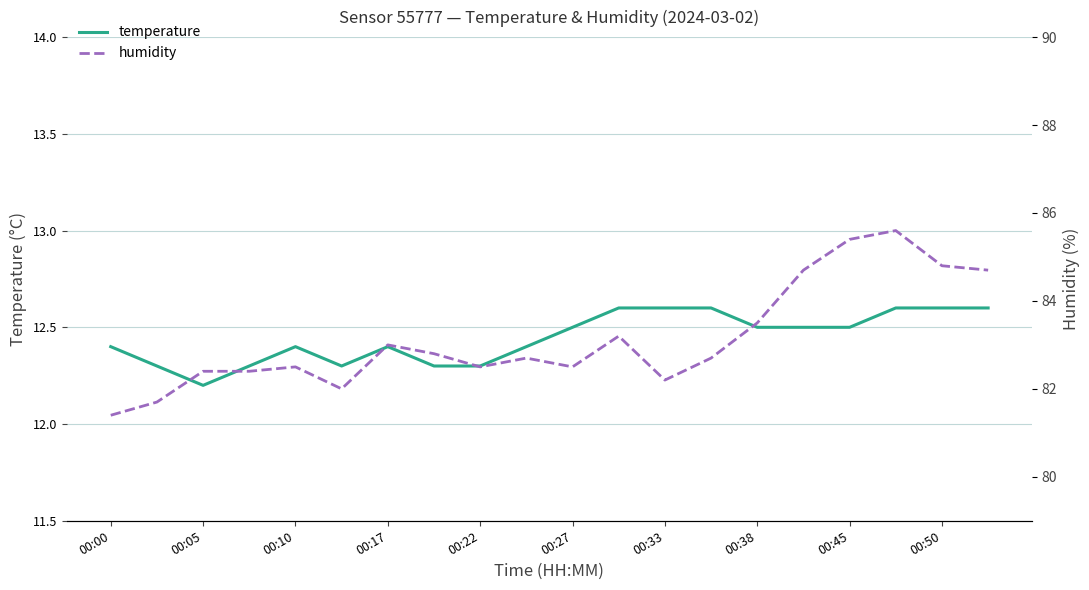

What is the sum of the temperature values at 00:27 and 00:38?

25.0